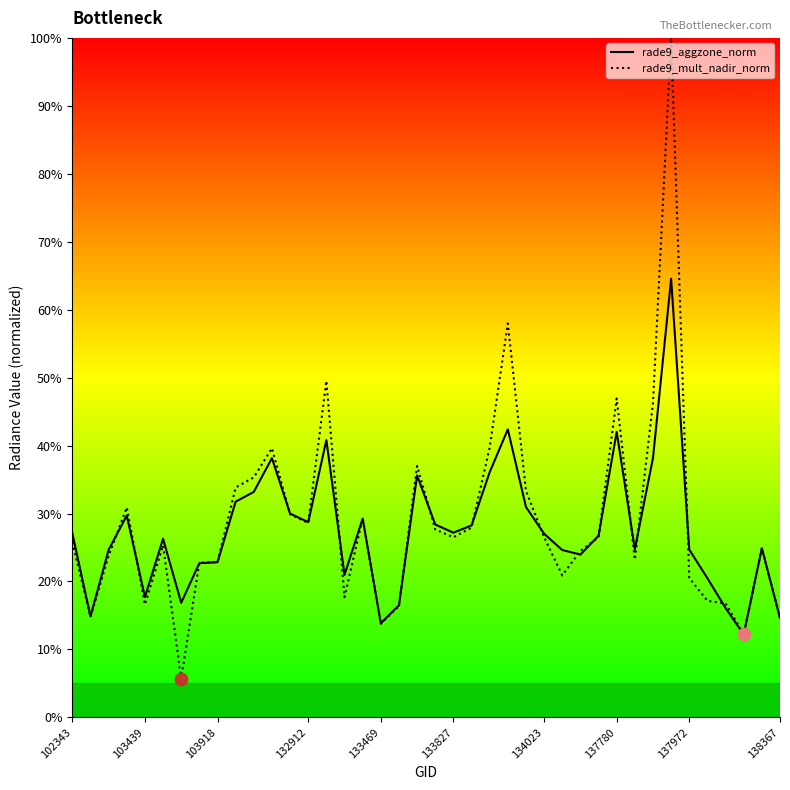

What are all the series names shown in the legend?

rade9_aggzone_norm, rade9_mult_nadir_norm